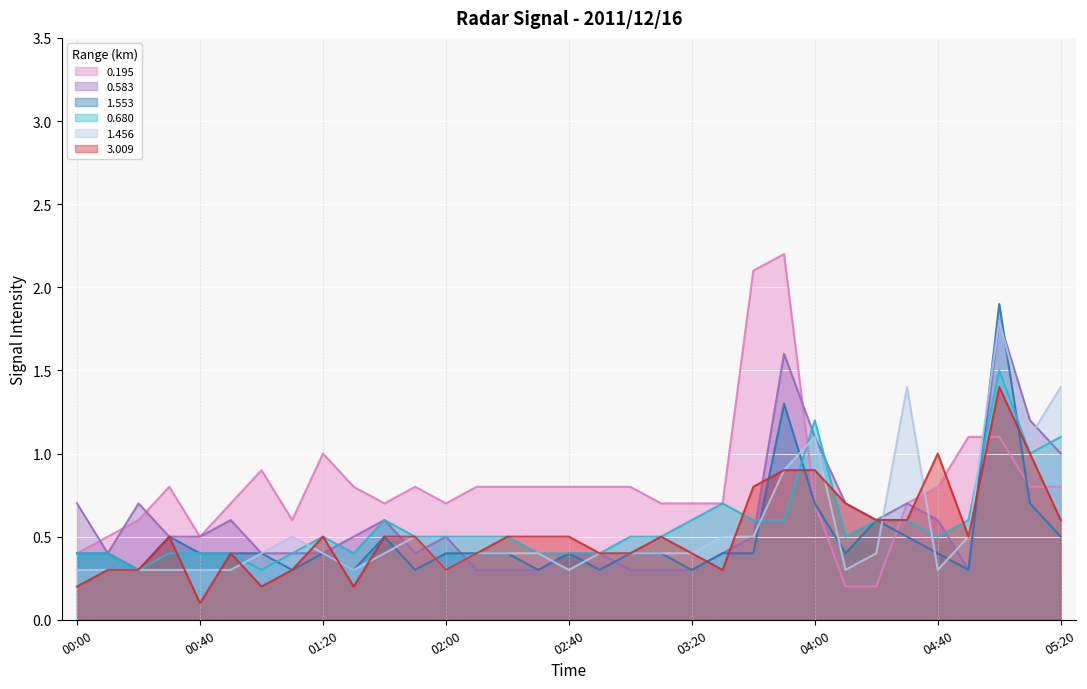

Reading left to right, transcribe all the data shown in this chart.

0.195: 0.4	0.5	0.6	0.8	0.5	0.7	0.9	0.6	1.0	0.8	0.7	0.8	0.7	0.8	0.8	0.8	0.8	0.8	0.8	0.7	0.7	0.7	2.1	2.2	0.7	0.2	0.2	0.7	0.8	1.1	1.1	0.8	0.8
0.583: 0.7	0.4	0.7	0.5	0.5	0.6	0.4	0.4	0.4	0.5	0.6	0.4	0.5	0.3	0.3	0.3	0.4	0.4	0.3	0.3	0.3	0.4	0.5	1.6	1.1	0.7	0.6	0.7	0.6	0.3	1.8	1.2	1.0
1.553: 0.4	0.4	0.3	0.5	0.4	0.4	0.4	0.3	0.4	0.3	0.5	0.3	0.4	0.4	0.4	0.3	0.4	0.3	0.4	0.4	0.3	0.4	0.4	1.3	0.7	0.4	0.6	0.5	0.4	0.3	1.9	0.7	0.5
0.680: 0.4	0.4	0.3	0.4	0.4	0.4	0.3	0.4	0.5	0.4	0.6	0.5	0.5	0.5	0.5	0.4	0.4	0.4	0.5	0.5	0.6	0.7	0.6	0.6	1.2	0.5	0.6	0.6	0.5	0.6	1.5	1.0	1.1
1.456: 0.3	0.3	0.3	0.3	0.3	0.3	0.4	0.5	0.4	0.3	0.4	0.5	0.3	0.4	0.4	0.4	0.3	0.4	0.4	0.4	0.4	0.5	0.5	0.9	1.1	0.3	0.4	1.4	0.3	0.5	1.8	1.1	1.4
3.009: 0.2	0.3	0.3	0.5	0.1	0.4	0.2	0.3	0.5	0.2	0.5	0.5	0.3	0.4	0.5	0.5	0.5	0.4	0.4	0.5	0.4	0.3	0.8	0.9	0.9	0.7	0.6	0.6	1.0	0.5	1.4	1.0	0.6